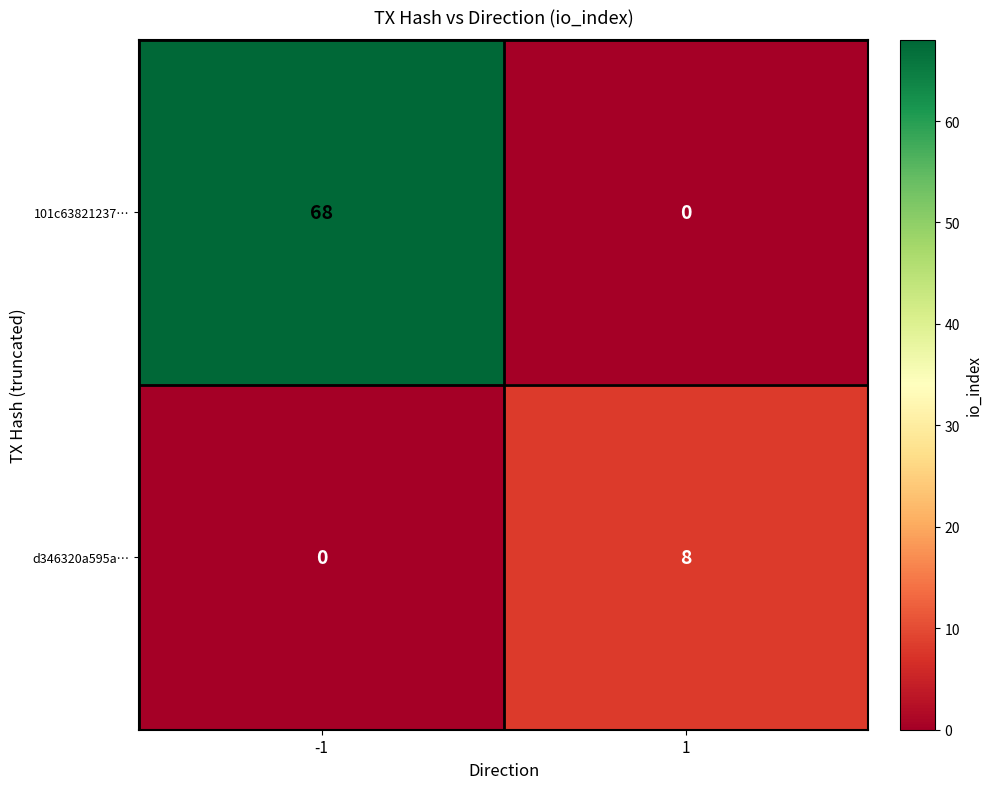

The value of 101c63821237… at 1 is 36. True or false?

False